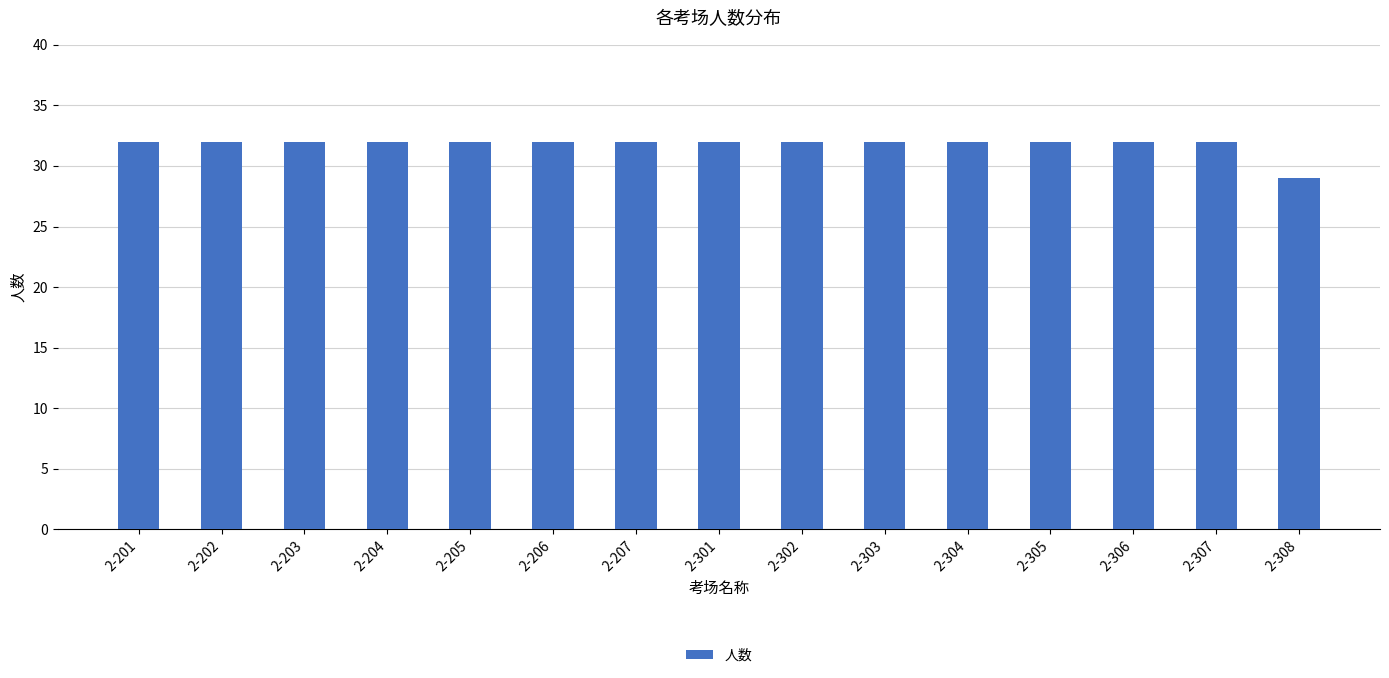

What is the difference between the values at 2-308 and 2-305?

3